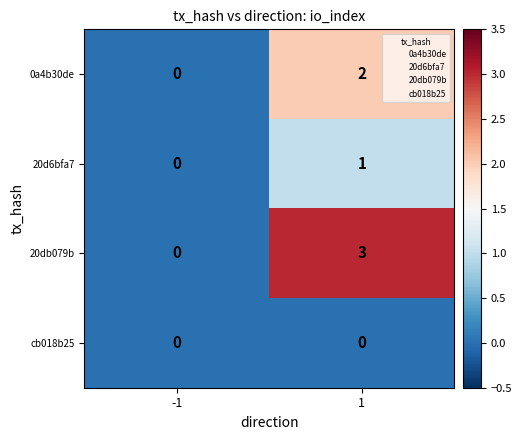

What is the total value across all series at 1?

6